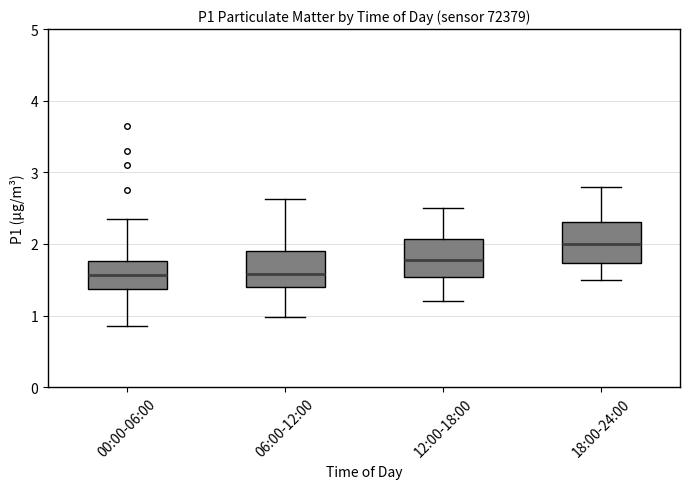

Reading left to right, transcribe this box plot: for each box, give where its median line is, the range the box spans, and where its two whiskers end, as read against the y-axis. The values are not printed on the chart, so give them approximately, as read against the axis.

00:00-06:00: median 1.6, box 1.4 to 1.8, whiskers 0.9 to 2.4
06:00-12:00: median 1.6, box 1.4 to 1.9, whiskers 1.0 to 2.6
12:00-18:00: median 1.8, box 1.5 to 2.1, whiskers 1.2 to 2.5
18:00-24:00: median 2.0, box 1.7 to 2.3, whiskers 1.5 to 2.8